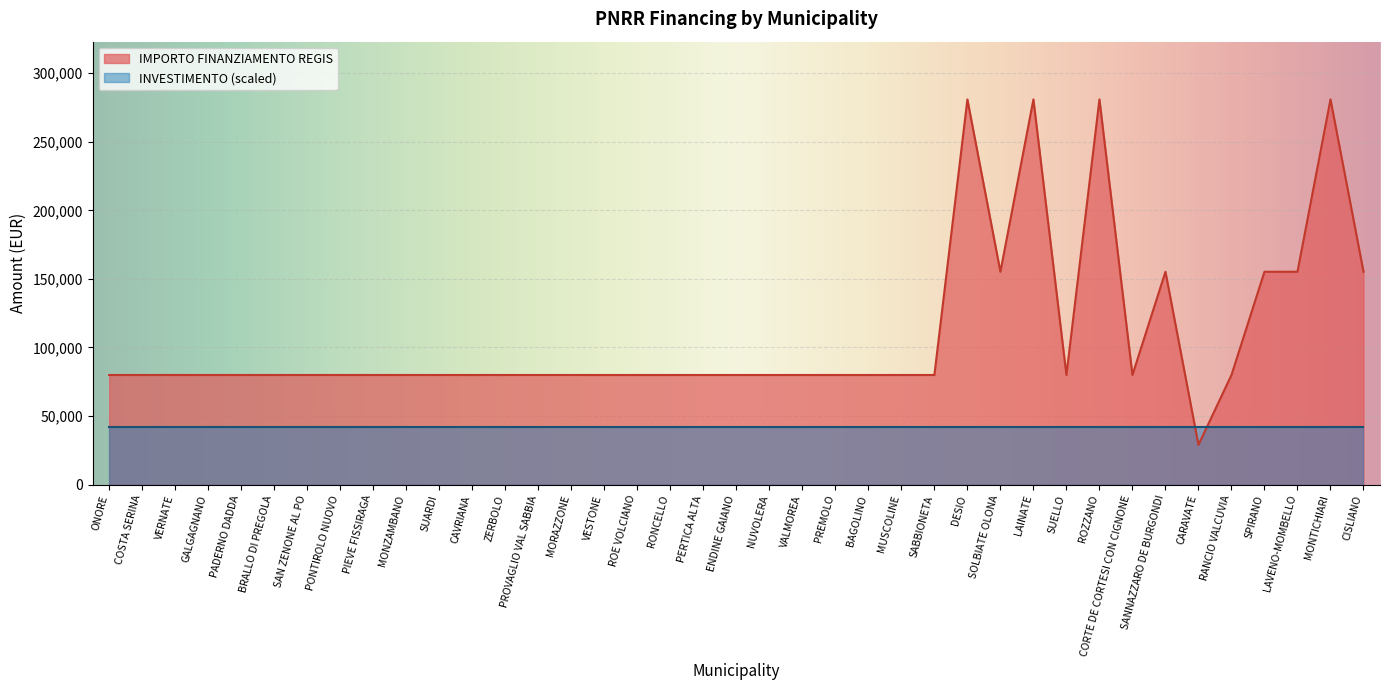

List the labels in order of value, smallest first.

CARAVATE, ONORE, COSTA SERINA, VERNATE, GALGAGNANO, PADERNO DADDA, BRALLO DI PREGOLA, SAN ZENONE AL PO, PONTIROLO NUOVO, PIEVE FISSIRAGA, MONZAMBANO, SUARDI, CAVRIANA, ZERBOLO, PROVAGLIO VAL SABBIA, MORAZZONE, VESTONE, ROE VOLCIANO, RONCELLO, PERTICA ALTA, ENDINE GAIANO, NUVOLERA, VALMOREA, PREMOLO, BAGOLINO, MUSCOLINE, SABBIONETA, SUELLO, CORTE DE CORTESI CON CIGNONE, RANCIO VALCUVIA, SOLBIATE OLONA, SANNAZZARO DE BURGONDI, SPIRANO, LAVENO-MOMBELLO, CISLIANO, DESIO, LAINATE, ROZZANO, MONTICHIARI